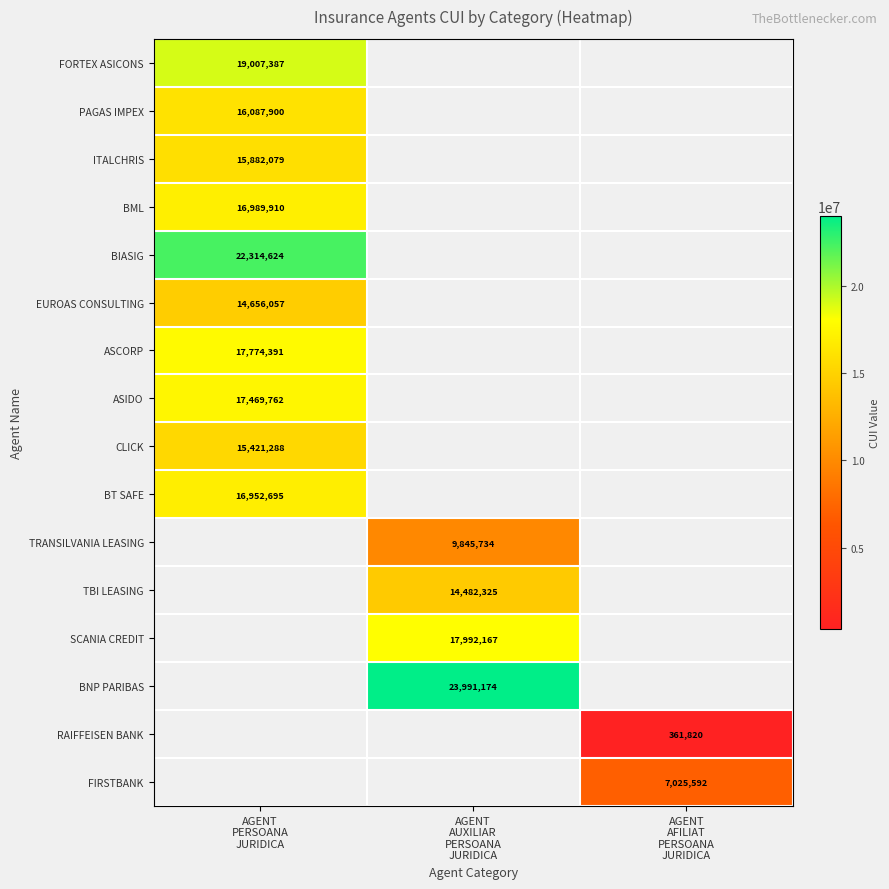

Which category has the lowest value in the FORTEX ASICONS series?

AGENT PERSOANA JURIDICA